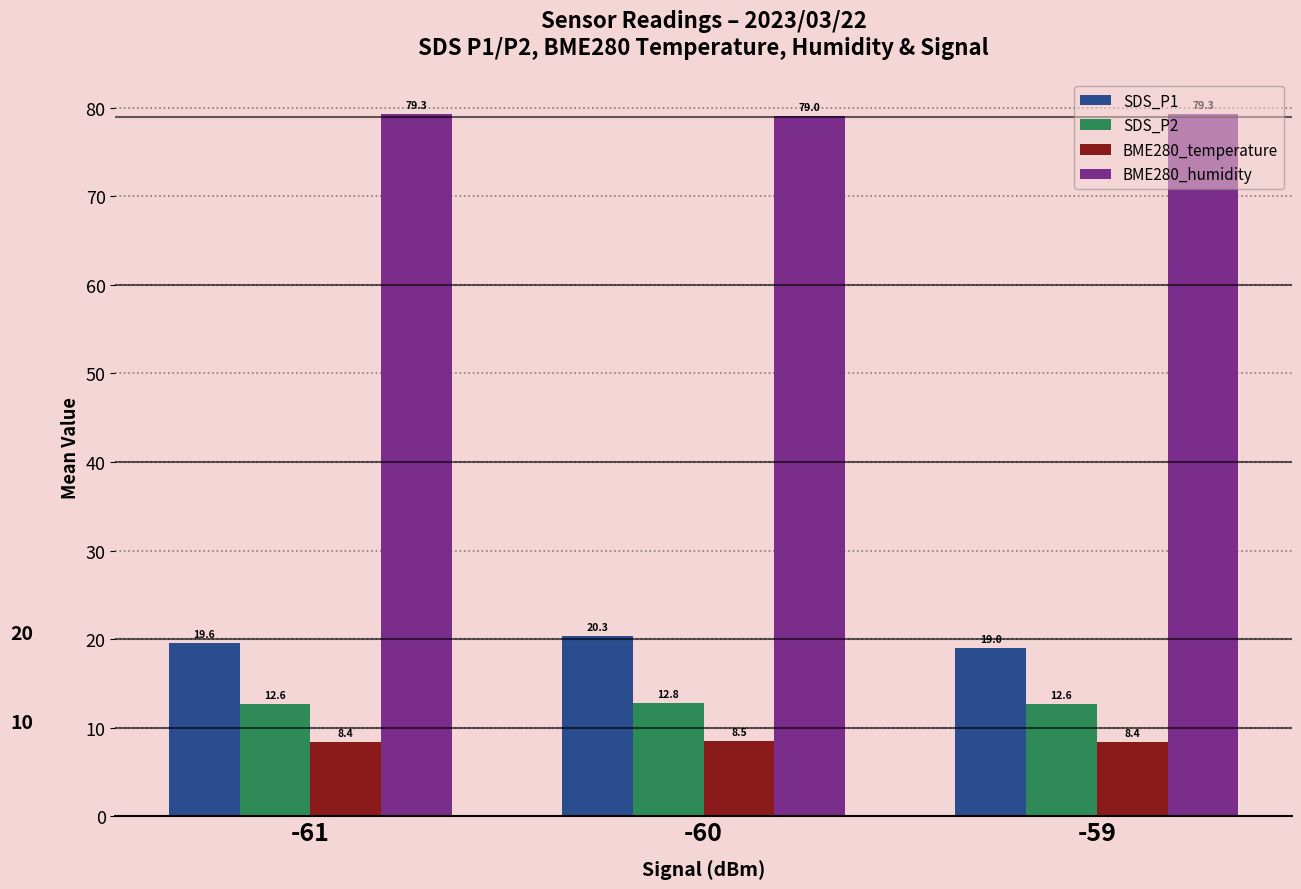

At how many categories does at least one series exceed 64?

3